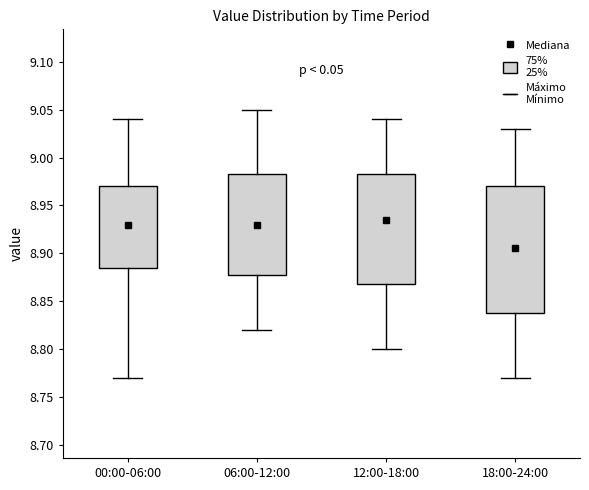

Reading left to right, read every box against the y-axis: the position of its median line, the range the box covers, and the ends of its whiskers. The values are not printed on the chart, so give them approximately, as read against the axis.

00:00-06:00: median 8.930, box 8.885 to 8.970, whiskers 8.770 to 9.040
06:00-12:00: median 8.930, box 8.880 to 8.985, whiskers 8.820 to 9.050
12:00-18:00: median 8.935, box 8.870 to 8.985, whiskers 8.800 to 9.040
18:00-24:00: median 8.905, box 8.840 to 8.970, whiskers 8.770 to 9.030